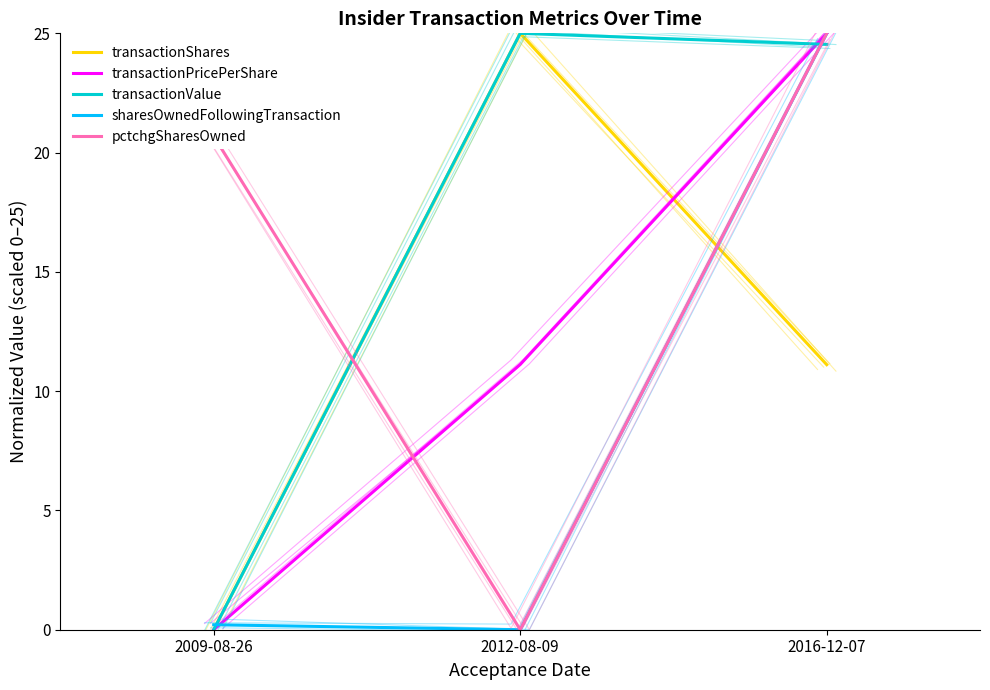

Read the transactionShares value at 2016-12-07.

11.1